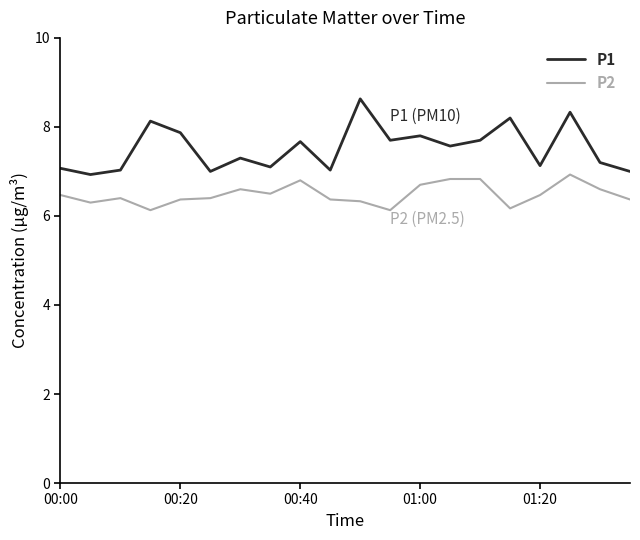

In P2, how many points are lower than both neighbors (excluding endpoints)?

5